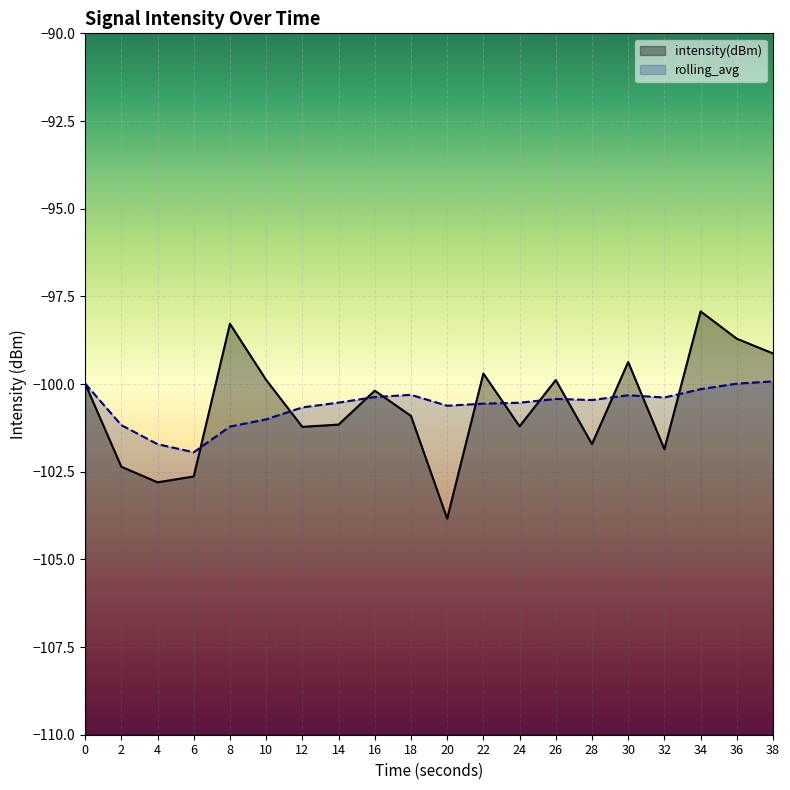

At which category does rolling_avg reach its first local valley?

6